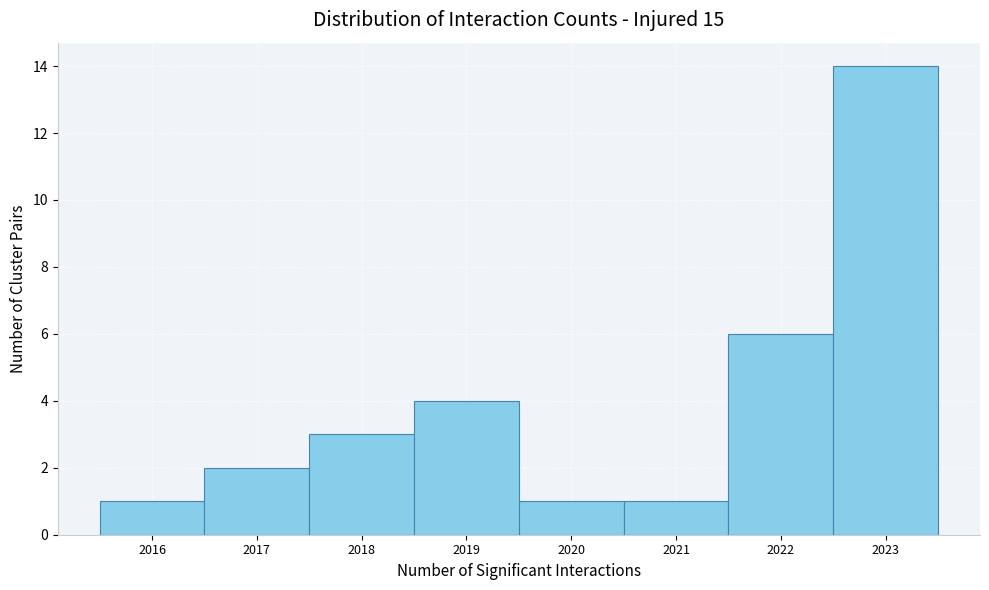

What is the height of the bar covering 2018.5 to 2019.5 on the x-axis? The values are not printed on the chart, so give them approximately, as read against the axis.

4